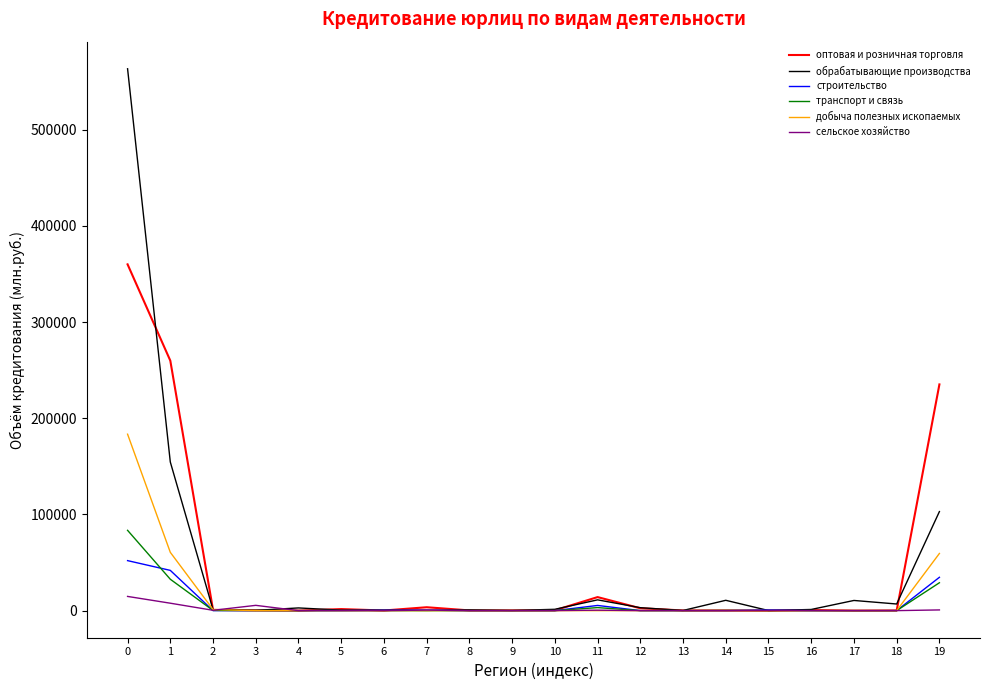

List the series in order of their peak value, lowest first.

сельское хозяйство, строительство, транспорт и связь, добыча полезных ископаемых, оптовая и розничная торговля, обрабатывающие производства